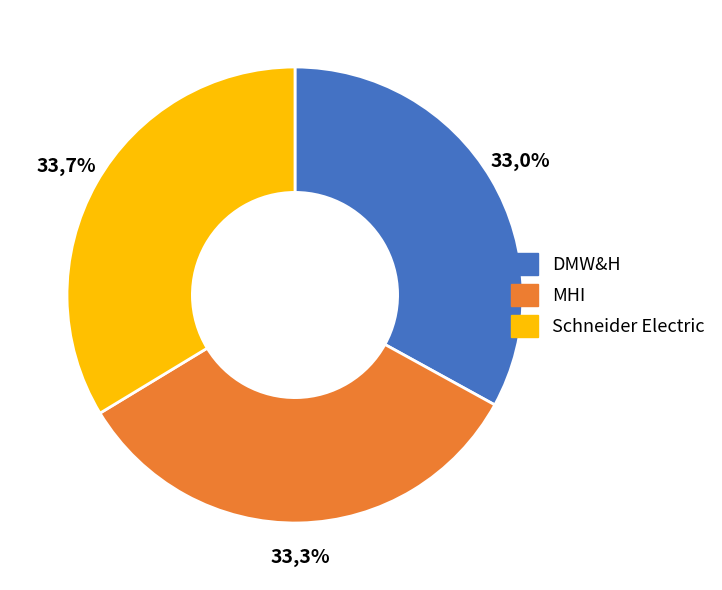

What percentage is the MHI slice, to the nearest percent?

33%